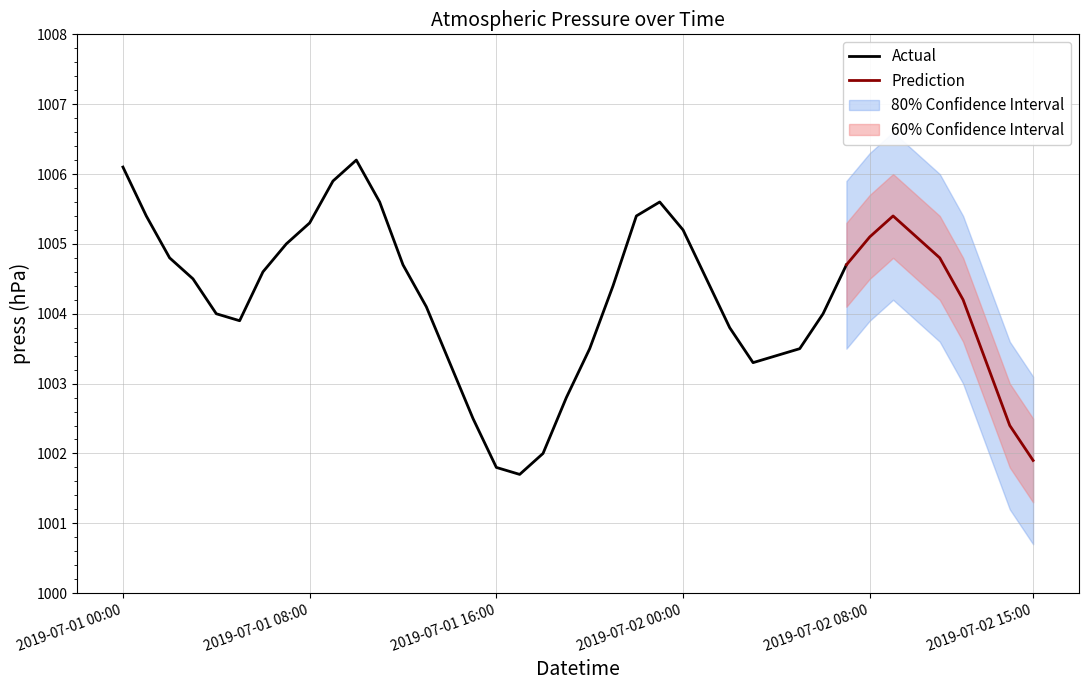

List the labels in order of value, largest first.

2019-07-01 10:00, 2019-07-01 00:00, 2019-07-01 09:00, 2019-07-01 11:00, 2019-07-01 23:00, 2019-07-01 01:00, 2019-07-01 22:00, 2019-07-02 09:00, 2019-07-01 08:00, 2019-07-02 00:00, 2019-07-02 08:00, 2019-07-02 10:00, 2019-07-01 07:00, 2019-07-01 02:00, 2019-07-02 11:00, 2019-07-01 12:00, 2019-07-02 07:00, 2019-07-01 06:00, 2019-07-01 03:00, 2019-07-02 01:00, 2019-07-01 21:00, 2019-07-02 12:00, 2019-07-01 13:00, 2019-07-01 04:00, 2019-07-02 06:00, 2019-07-01 05:00, 2019-07-02 02:00, 2019-07-01 20:00, 2019-07-02 05:00, 2019-07-02 04:00, 2019-07-01 14:00, 2019-07-02 03:00, 2019-07-02 13:00, 2019-07-01 19:00, 2019-07-01 15:00, 2019-07-02 14:00, 2019-07-01 18:00, 2019-07-02 15:00, 2019-07-01 16:00, 2019-07-01 17:00